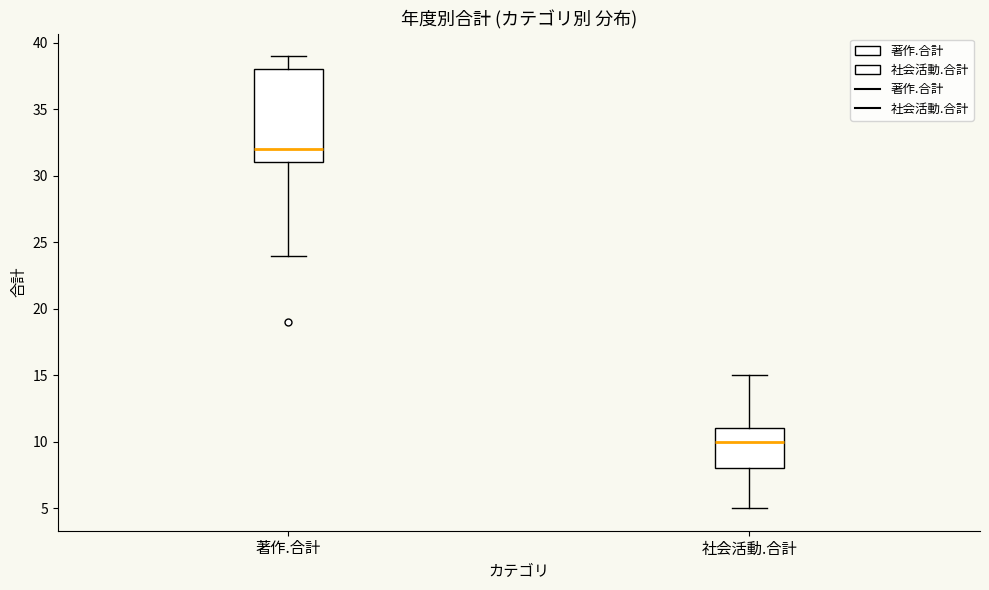

Which box has the lowest median line?

社会活動.合計